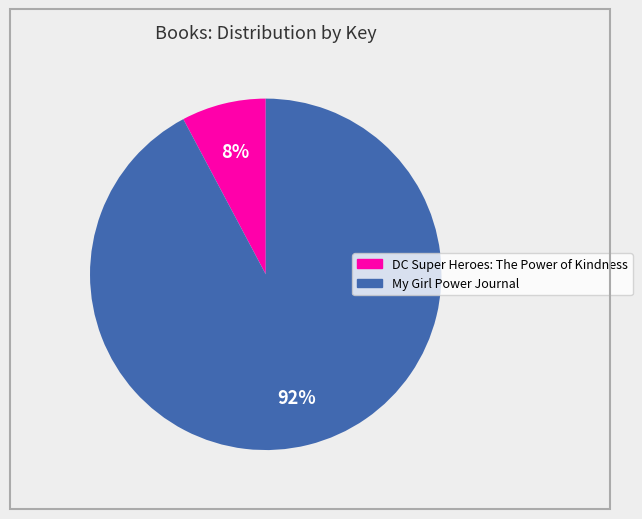

Does DC Super Heroes: The Power of Kindness account for over 50% of the chart?

No